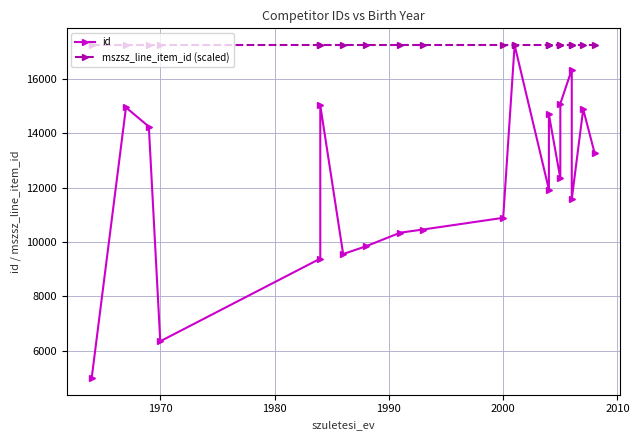

Rank the series by their maximum value, from highest to lowest.

id, mszsz_line_item_id (scaled)